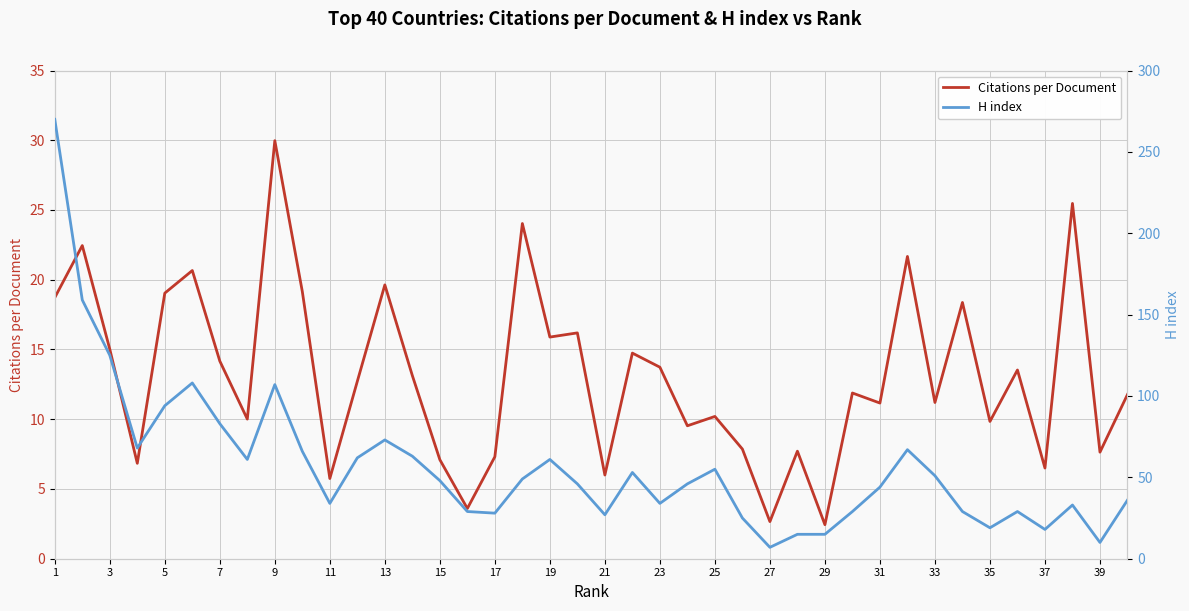

What is the highest value of the Citations per Document series?

30.0